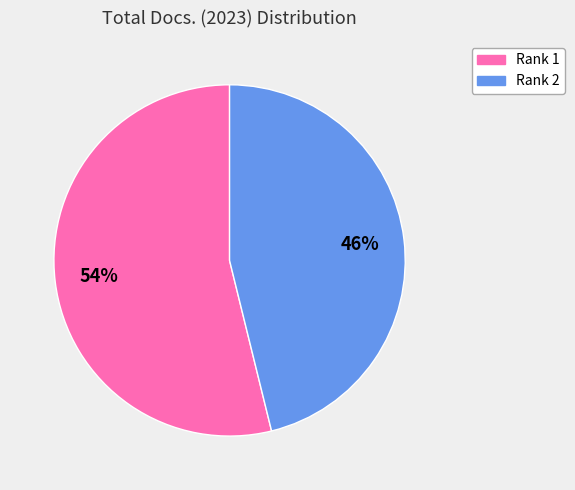

Is there a majority slice in this chart?

Yes